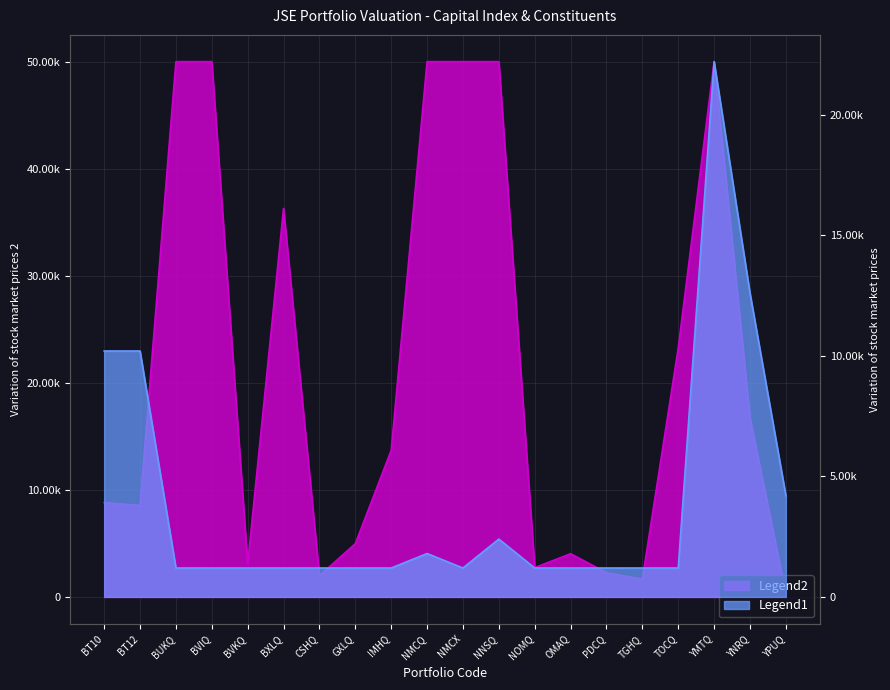

What is the ratio of the value at BVIQ to the value at NNSQ?

0.5